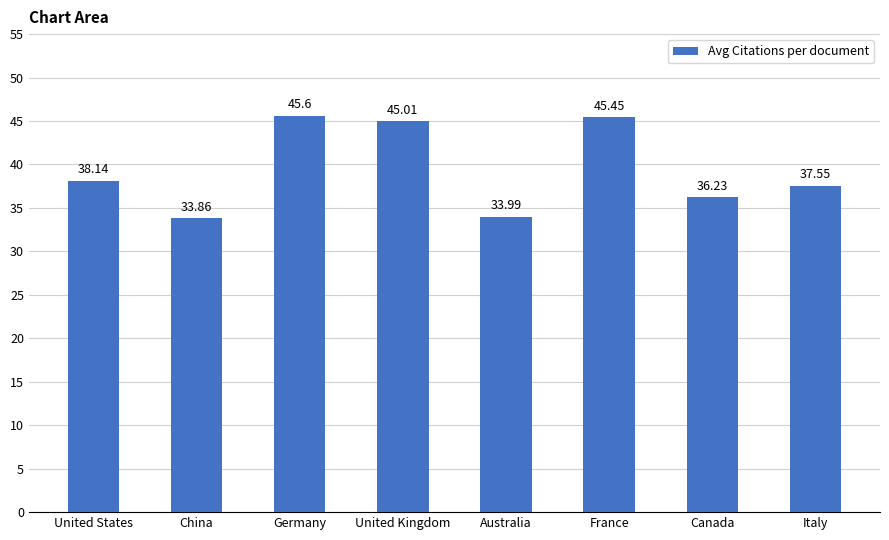

How many data points does each series have?

8